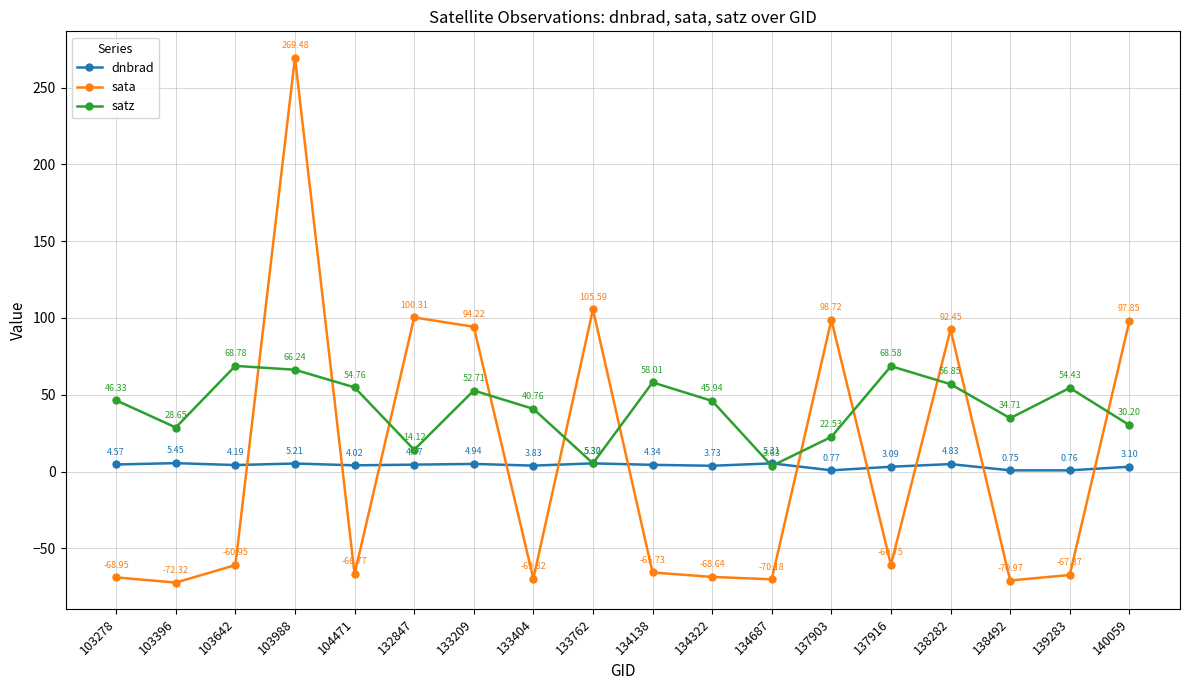

What is the greatest value displayed?

269.5